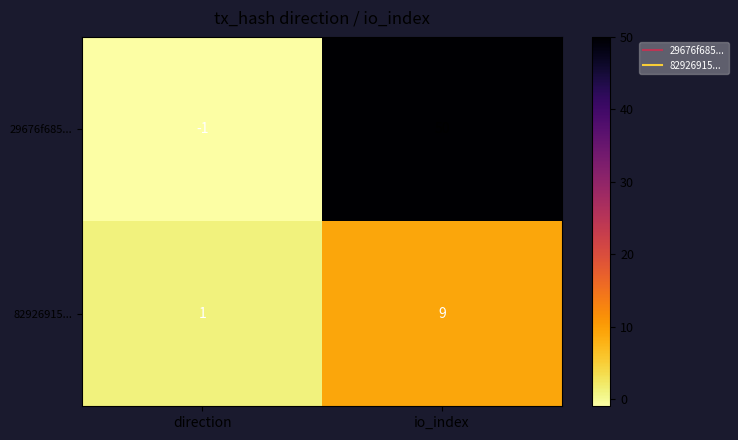

Read the 29676f685... value at io_index.

50